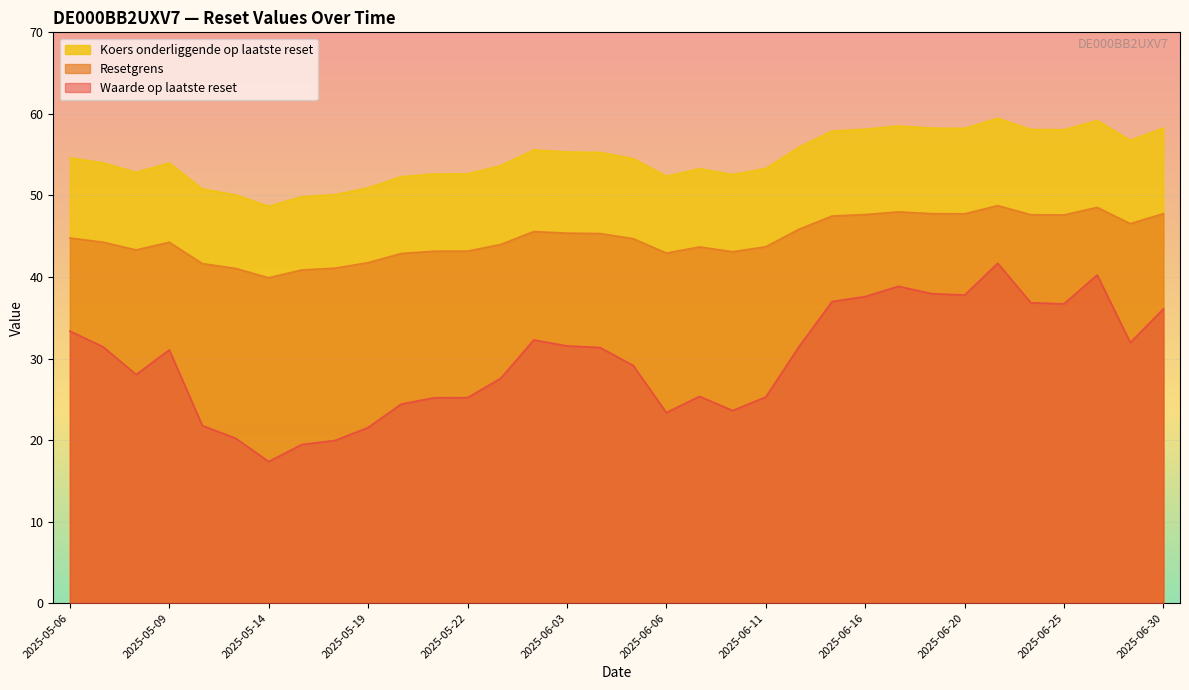

Where is Waarde op laatste reset nearest to the value 29?

2025-06-05